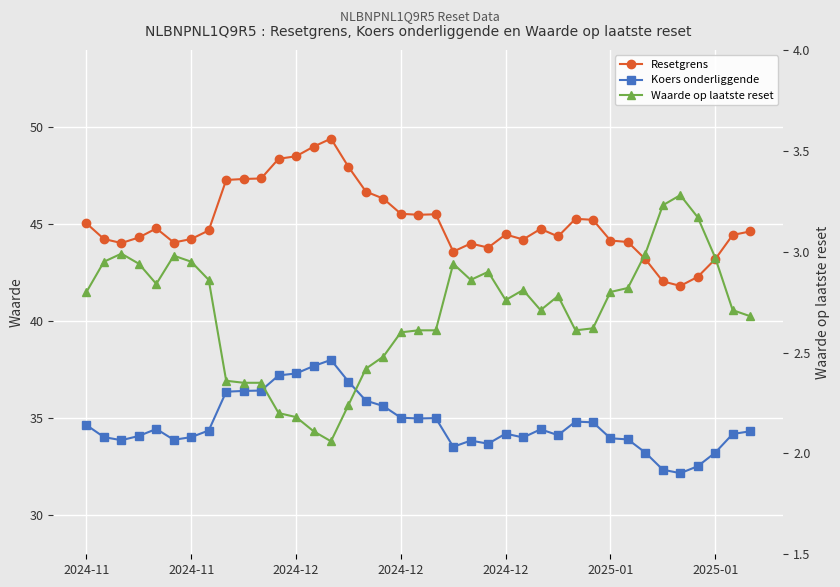

Between 9 and 38, which series saw the biggest shift?

Resetgrens